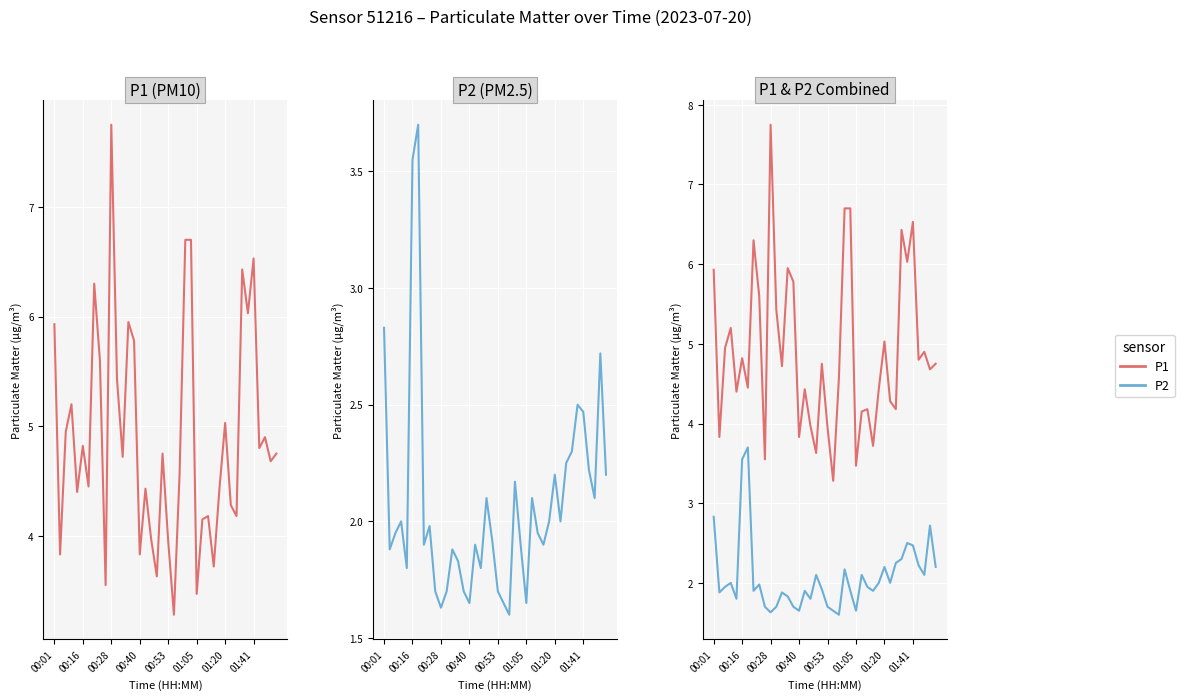

Reading left to right, what are all the values shown in this chart?

P1: 5.9	3.8	5.0	5.2	4.4	4.8	4.5	6.3	5.6	3.5	7.8	5.4	4.7	6.0	5.8	3.8	4.4	4.0	3.6	4.8	4.0	3.3	4.6	6.7	6.7	3.5	4.2	4.2	3.7	4.4	5.0	4.3	4.2	6.4	6.0	6.5	4.8	4.9	4.7	4.8
P2: 2.8	1.9	1.9	2.0	1.8	3.5	3.7	1.9	2.0	1.7	1.6	1.7	1.9	1.8	1.7	1.6	1.9	1.8	2.1	1.9	1.7	1.6	1.6	2.2	1.9	1.6	2.1	1.9	1.9	2.0	2.2	2.0	2.2	2.3	2.5	2.5	2.2	2.1	2.7	2.2